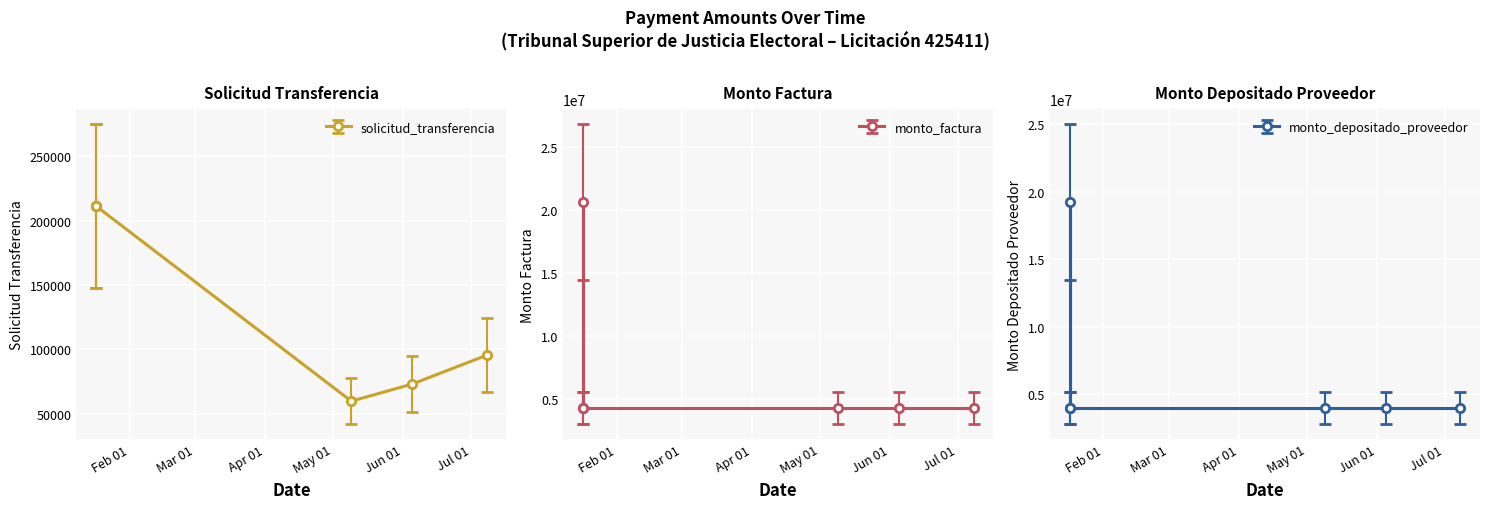

At which category is the sum across all series the highest?

2024-01-17